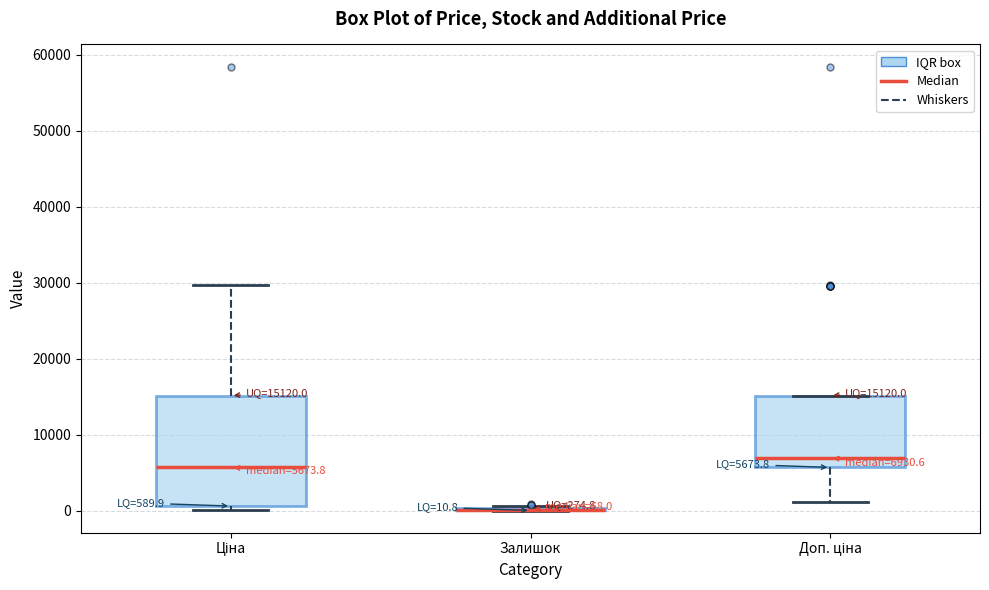

Which box is the tallest, from its lower edge to its upper edge?

Ціна